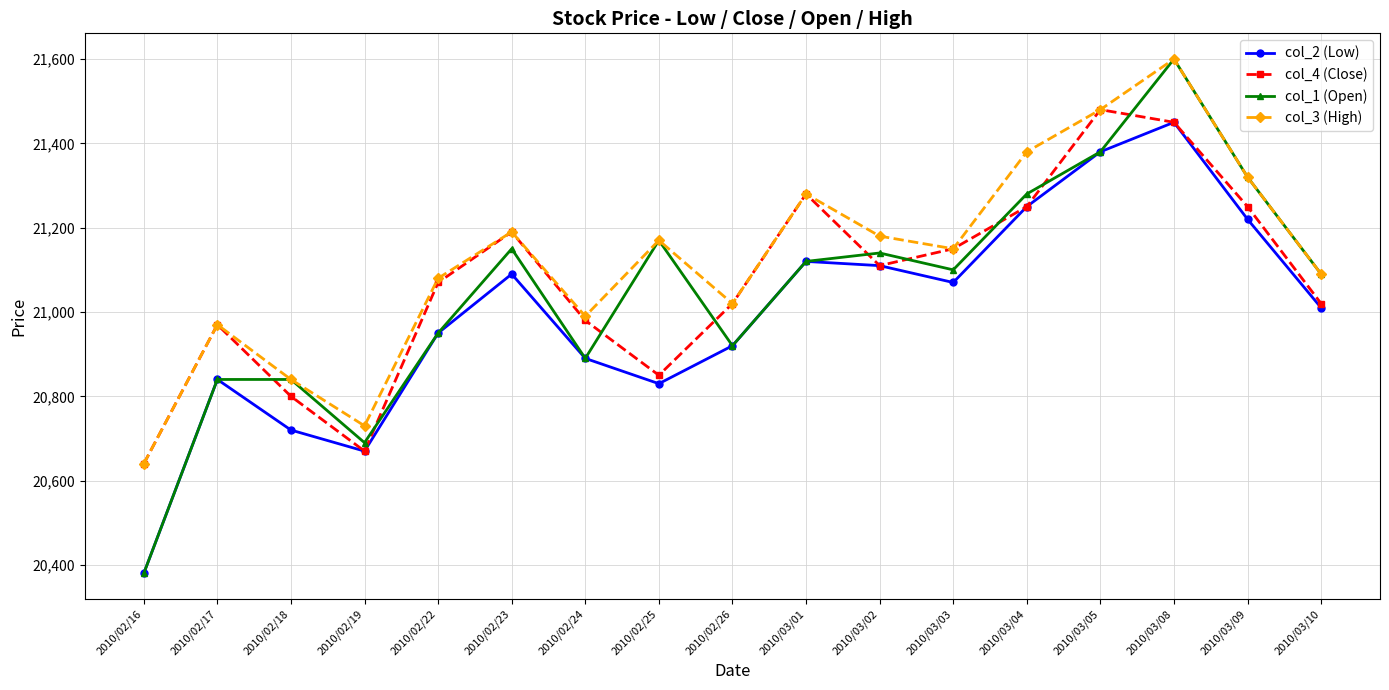

Reading left to right, list all the values displayed in this chart.

col_2 (Low): 20380	20840	20720	20670	20950	21090	20890	20830	20920	21120	21110	21070	21250	21380	21450	21220	21010
col_4 (Close): 20640	20970	20800	20670	21070	21190	20980	20850	21020	21280	21110	21150	21250	21480	21450	21250	21020
col_1 (Open): 20380	20840	20840	20690	20950	21150	20890	21170	20920	21120	21140	21100	21280	21380	21600	21320	21090
col_3 (High): 20640	20970	20840	20730	21080	21190	20990	21170	21020	21280	21180	21150	21380	21480	21600	21320	21090